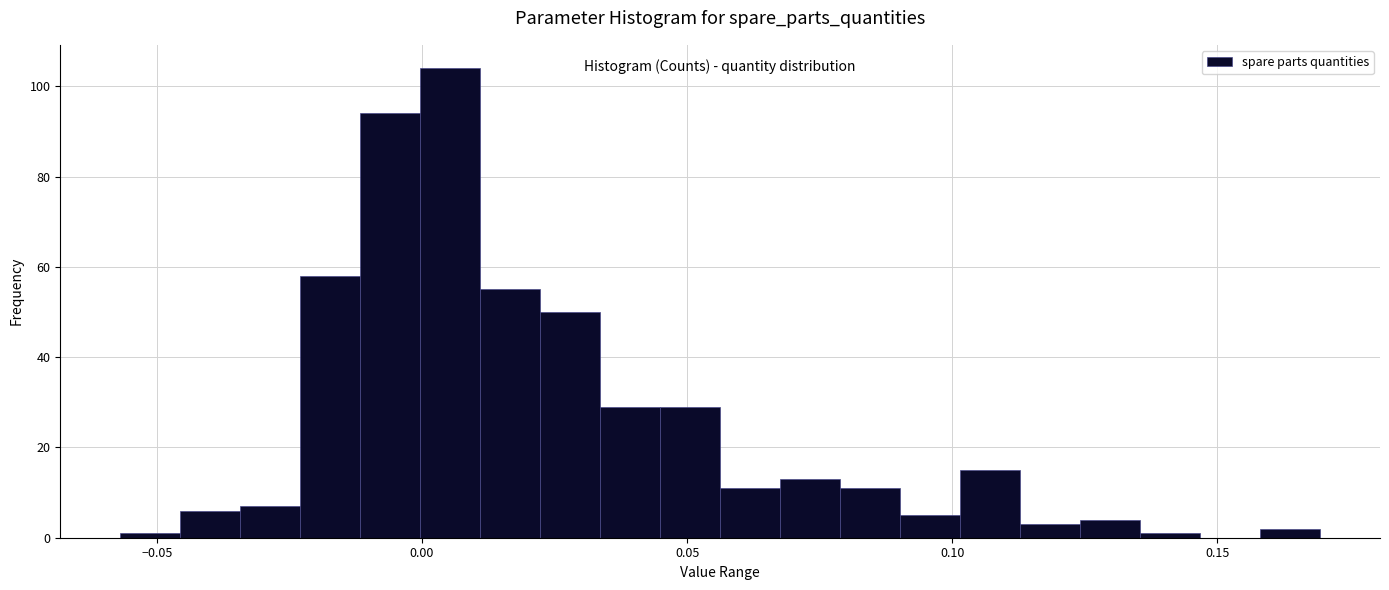

Around what value on the x-axis is the tallest bar? Give the approximate position of its centre, as read against the axis.

0.005